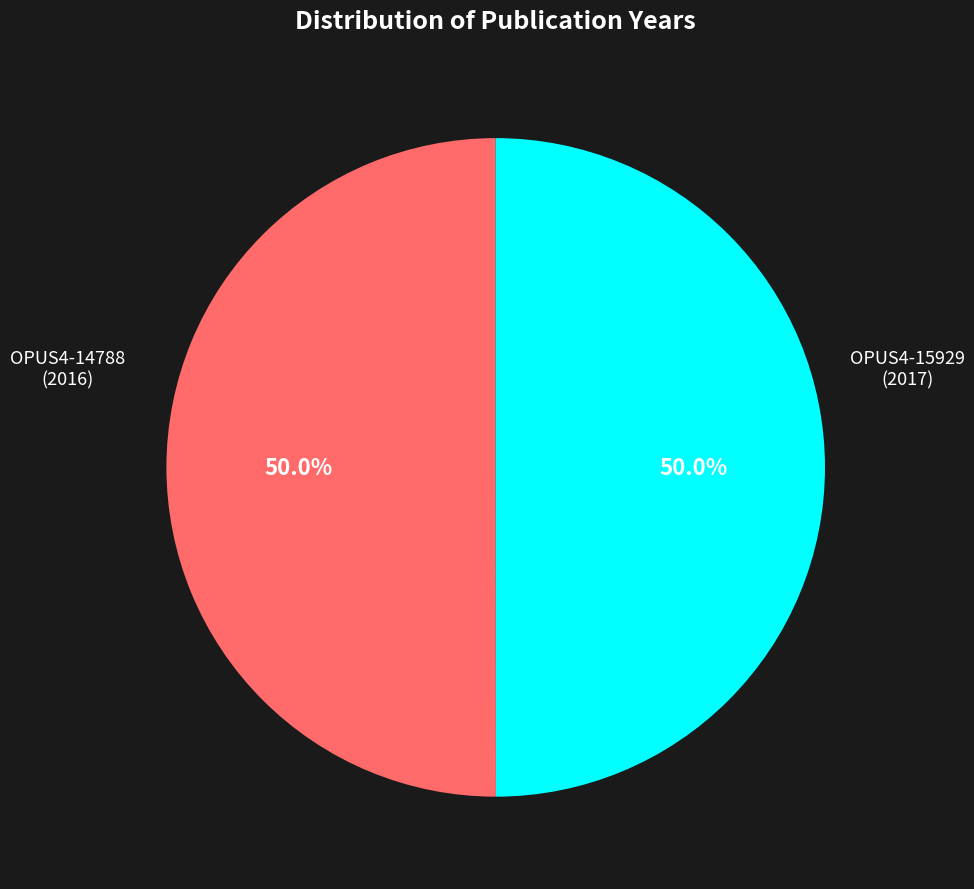

True or false: OPUS4-14788 accounts for 50% of the total.

True